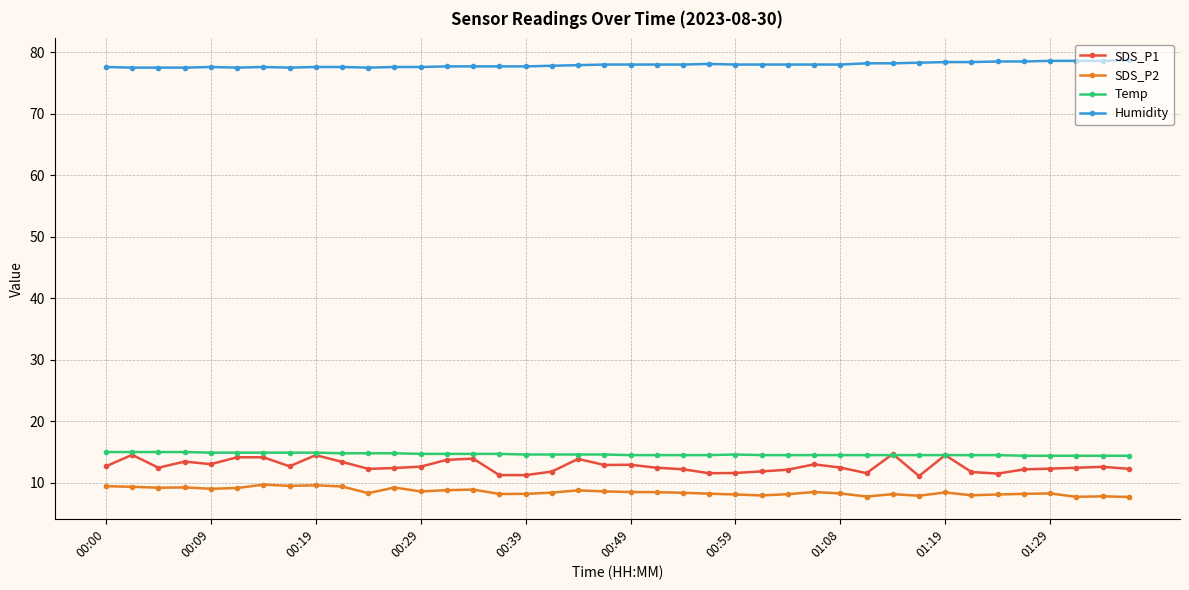

What is the highest value of the SDS_P1 series?

14.7